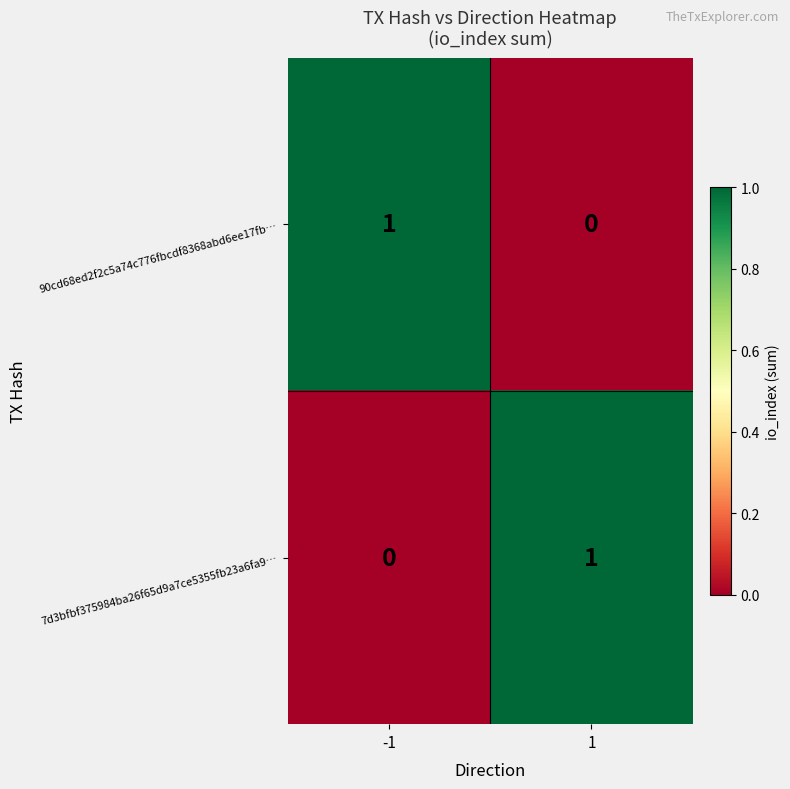

The 7d3bfbf375984ba26f65d9a7ce5355fb23a6fa9… series shows 0 at 1. True or false?

False